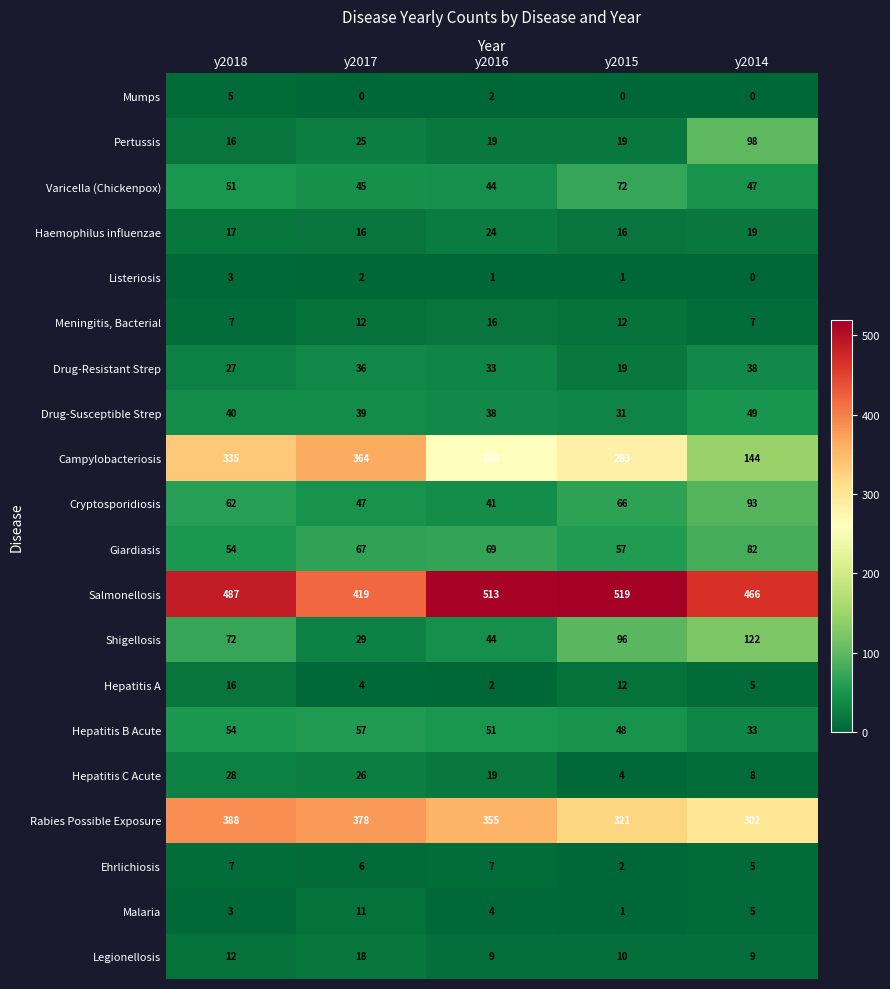

At which category is the sum across all series the highest?

y2018